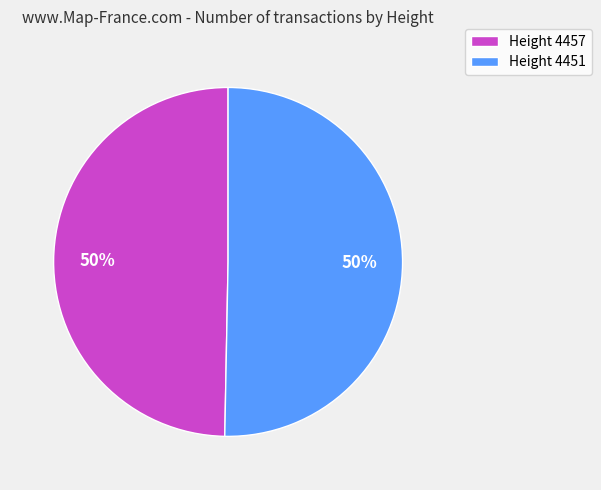

Count the number of slices in the pie.

2